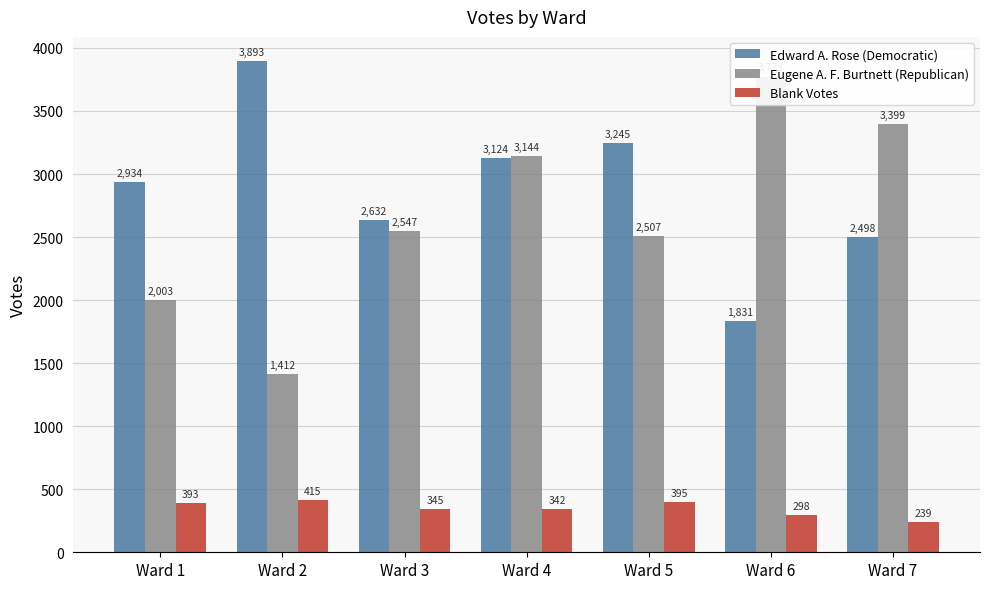

At which category does the chart reach its peak across all series?

Ward 2